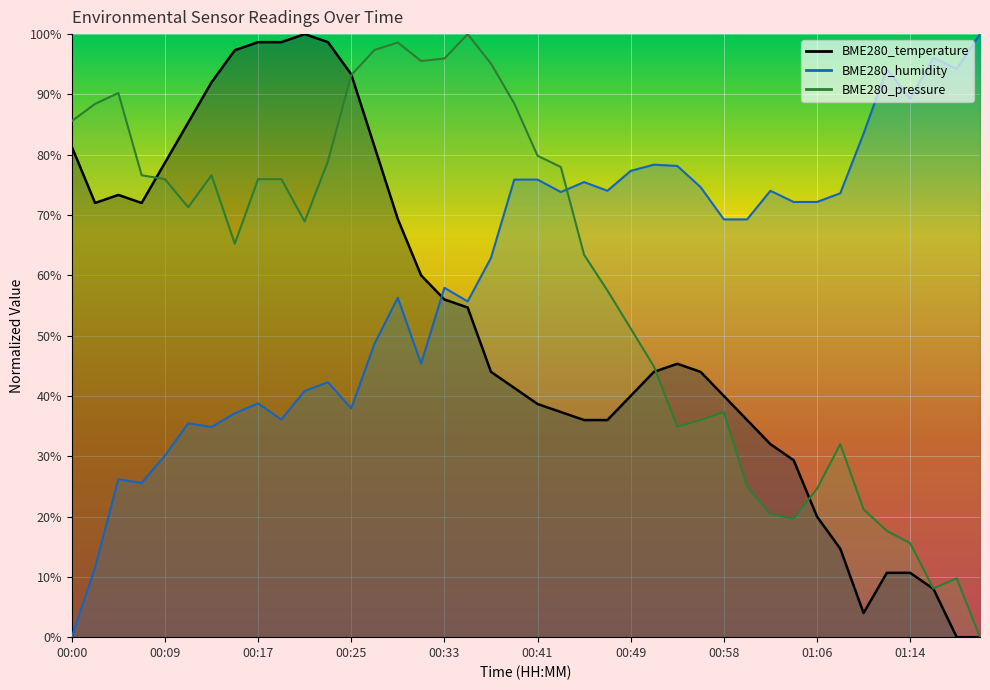

Which series ends up on top after the final intersection of BME280_temperature and BME280_humidity?

BME280_humidity